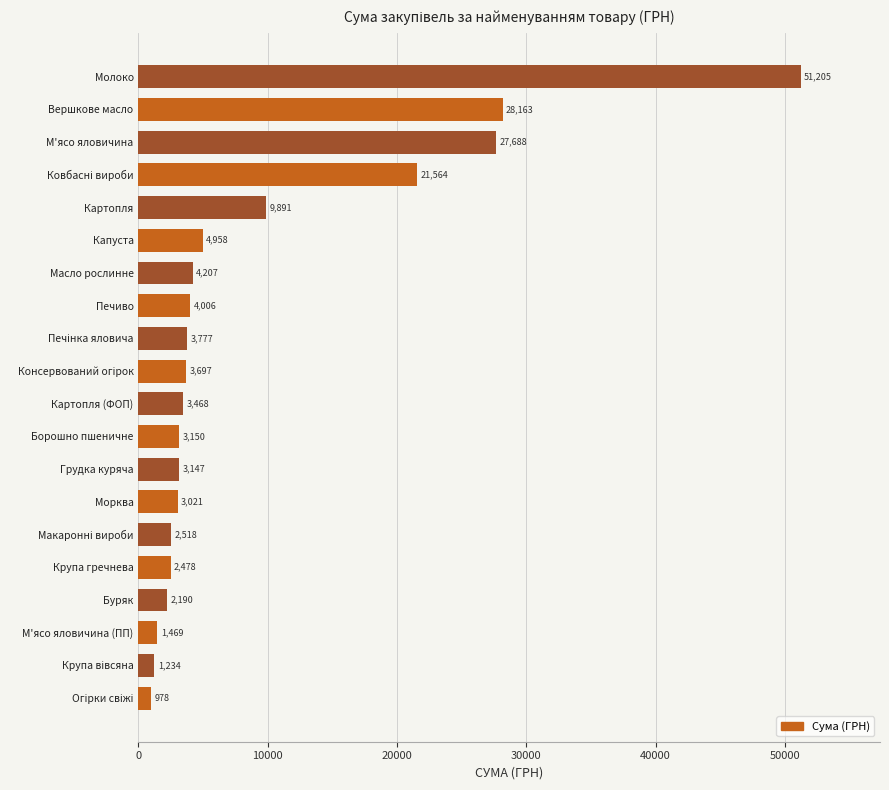

True or false: the data shows 5220.8 at Картопля (ФОП).

False